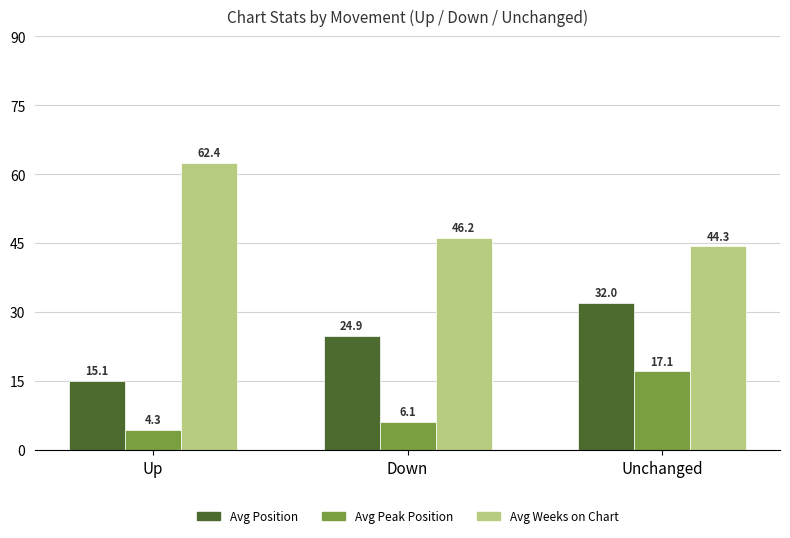

The Avg Peak Position series shows 17.1 at Unchanged. True or false?

True